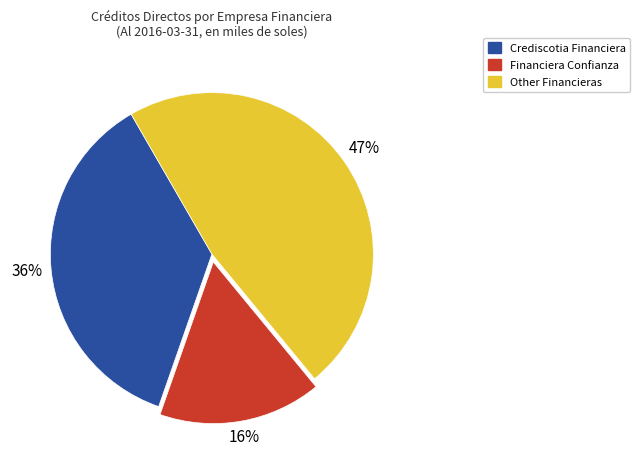

How many segments does this pie chart have?

3